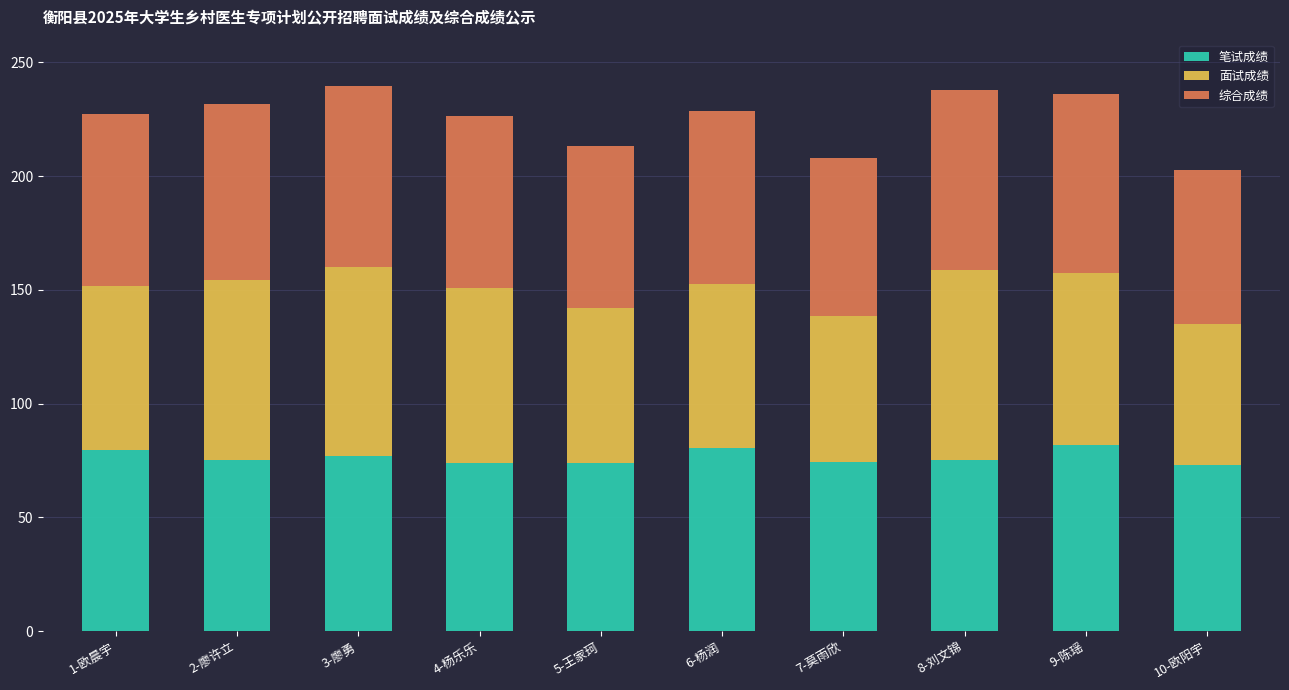

True or false: 笔试成绩 has a value of 34.5 at 4-杨乐乐.

False